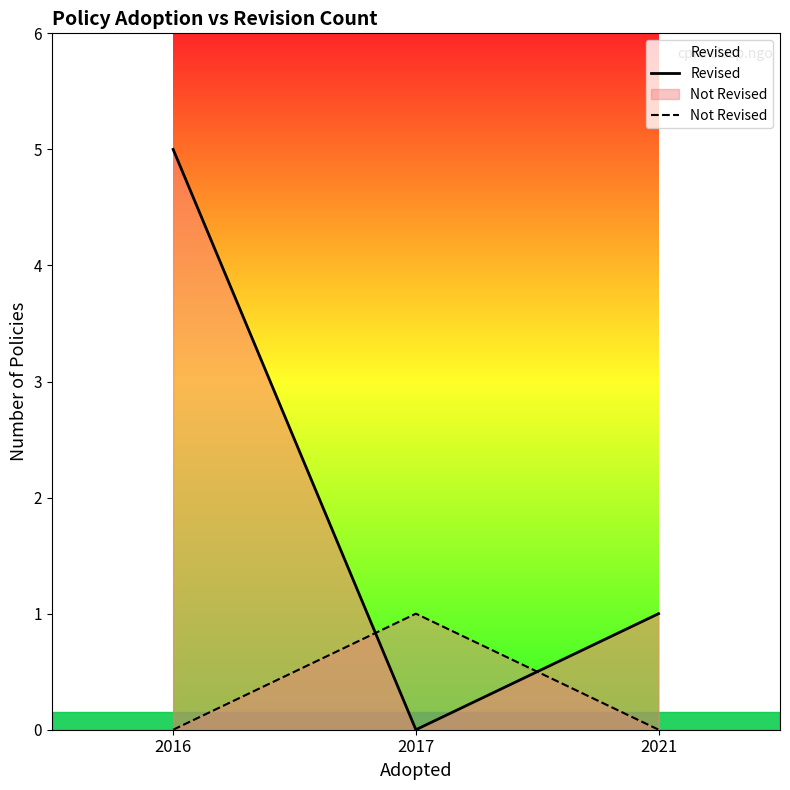

At which label is Revised closest to 2?

2021